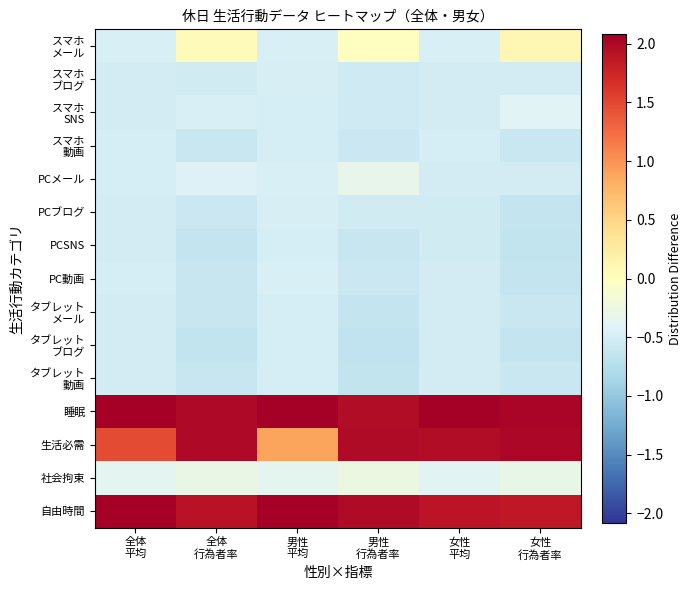

What is the greatest value displayed?

2.6